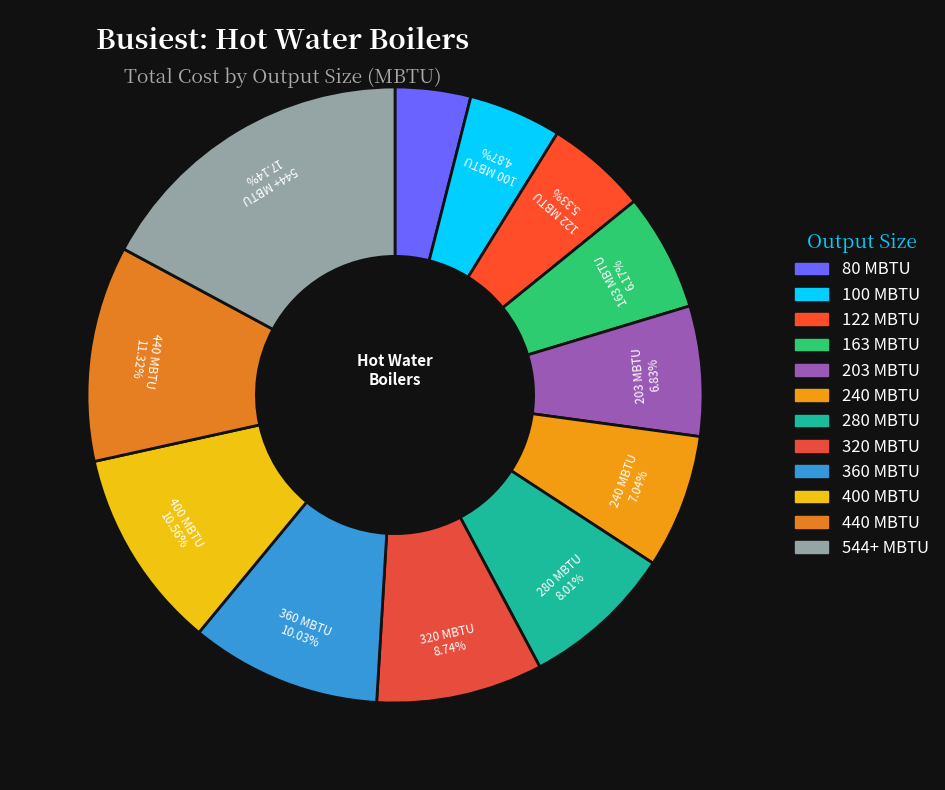

How many segments does this pie chart have?

12